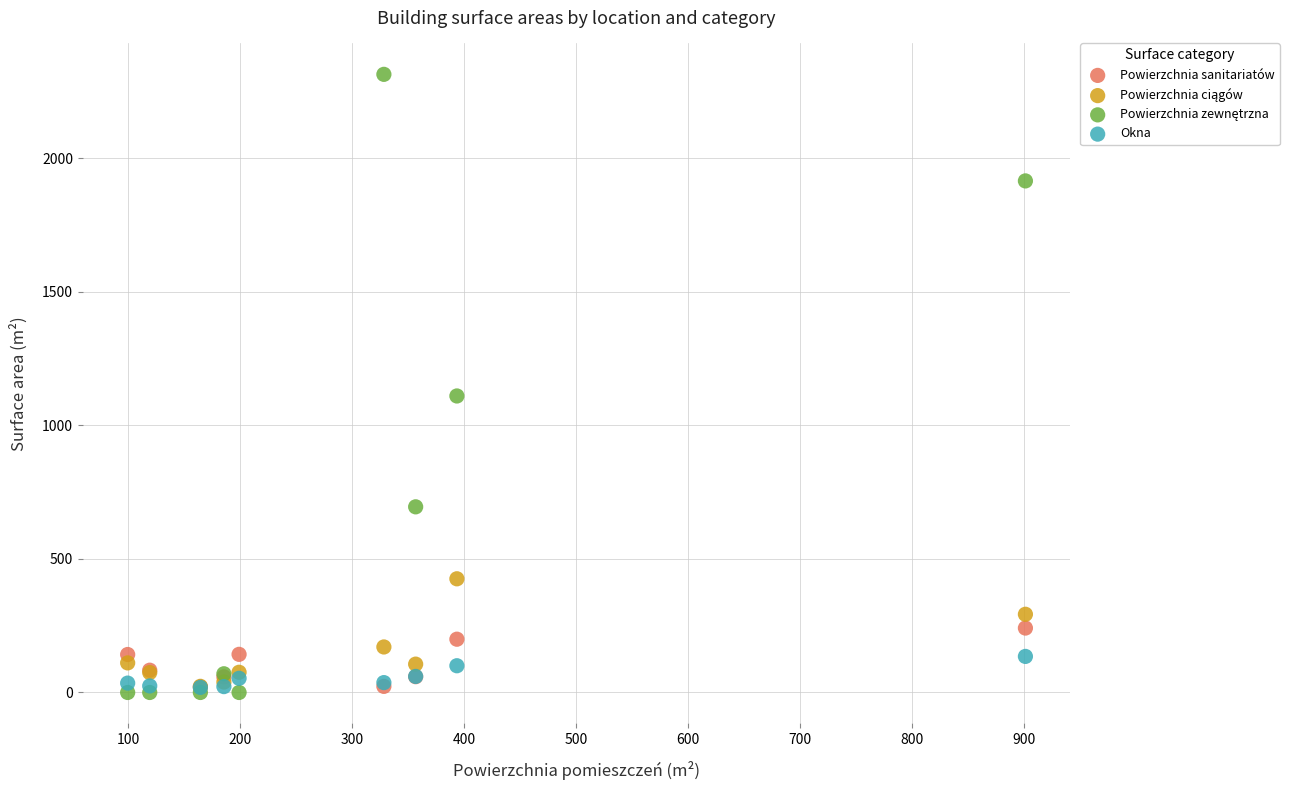

Across all series, what Y value is closest to 1157?

1110.0